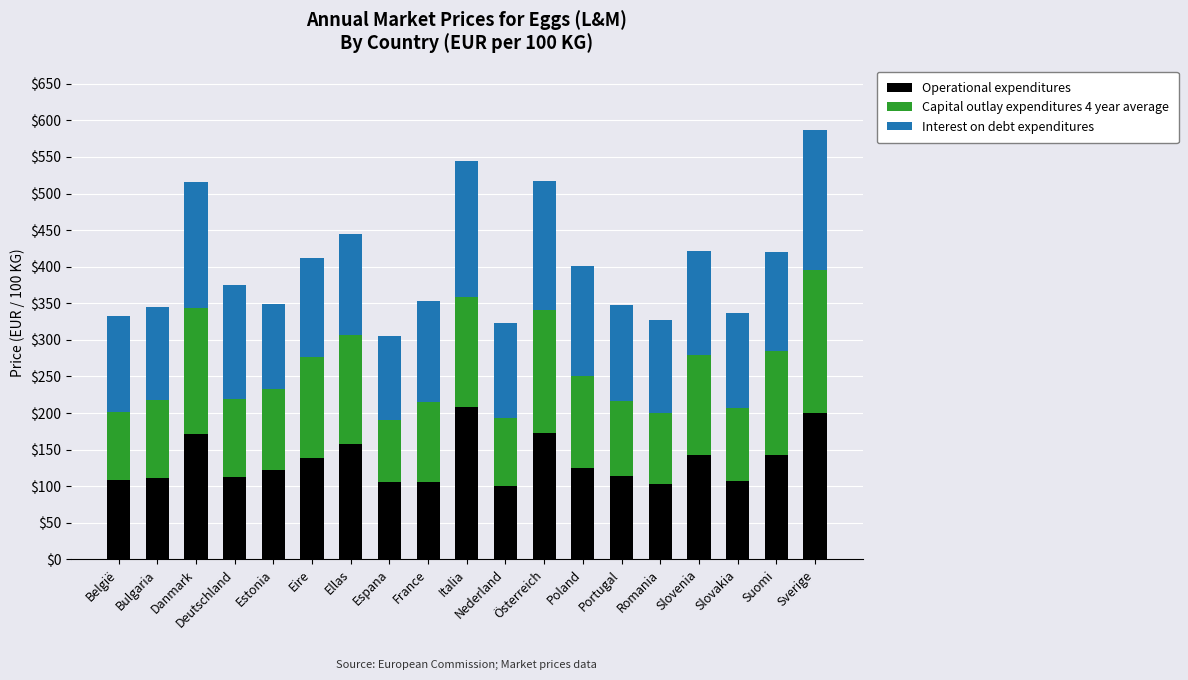

What is the total value across all series at België?

332.0